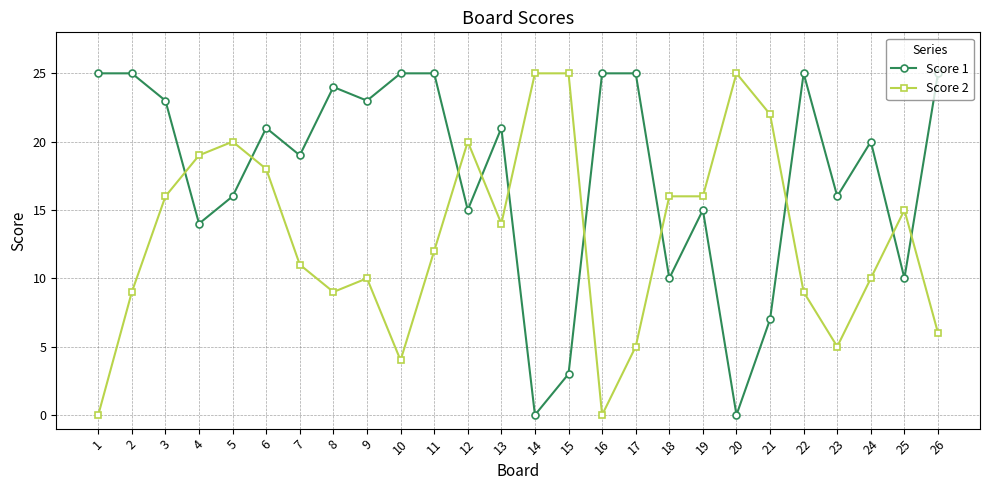

In Score 1, how many points are lower than both neighbors (excluding endpoints)?

9